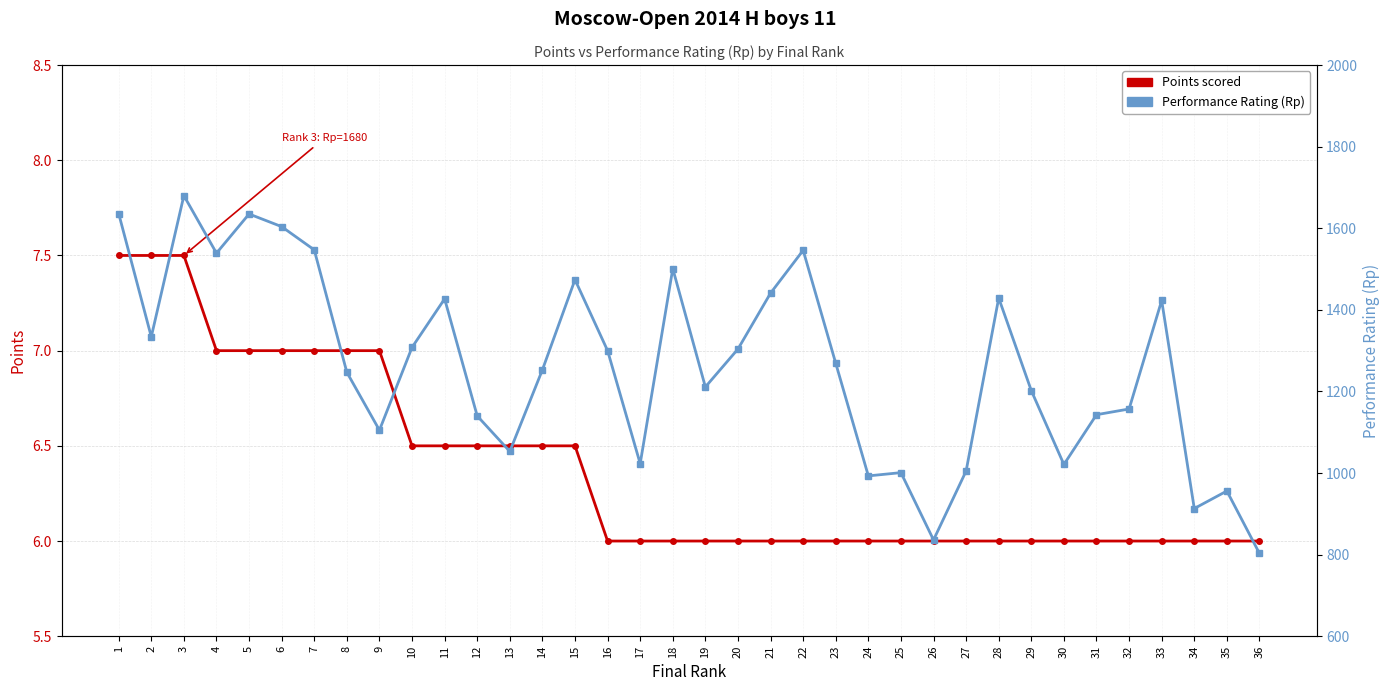

How many series are shown in this chart?

2